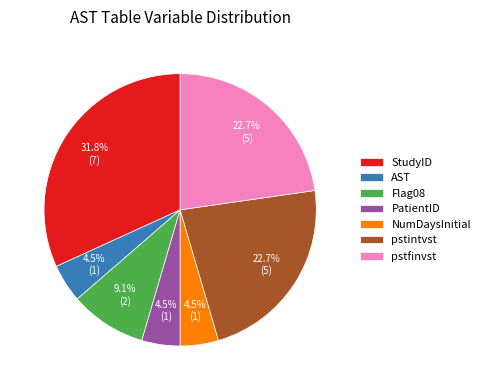

What percentage is NOT represented by NumDaysInitial?

95.5%